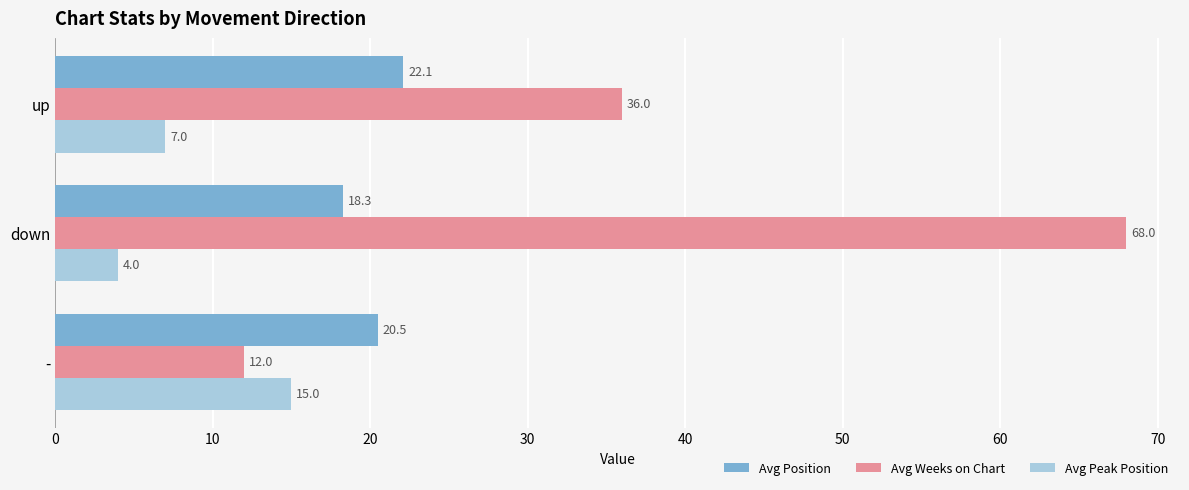

What are all the series names shown in the legend?

Avg Position, Avg Weeks on Chart, Avg Peak Position